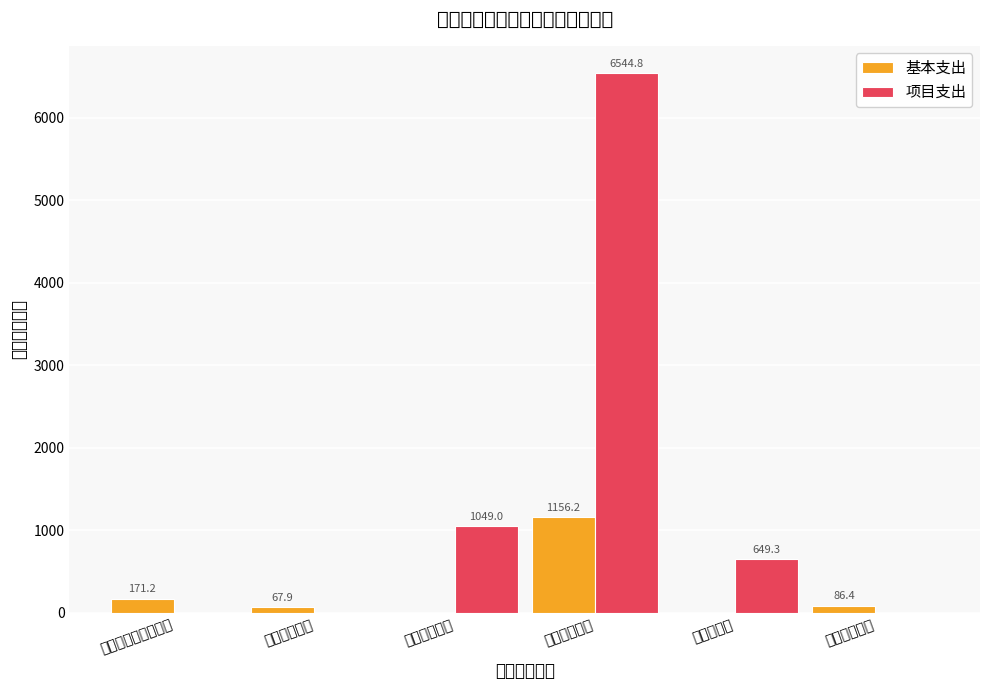

Which has a higher value, 社会保障和就业支出 or 节能环保支出?

社会保障和就业支出